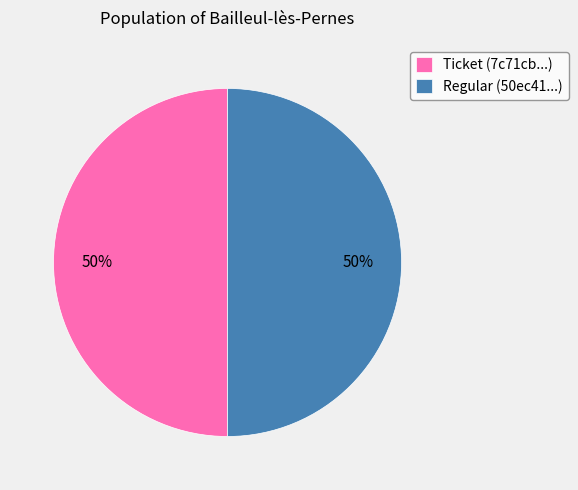

How many slices are in this pie chart?

2